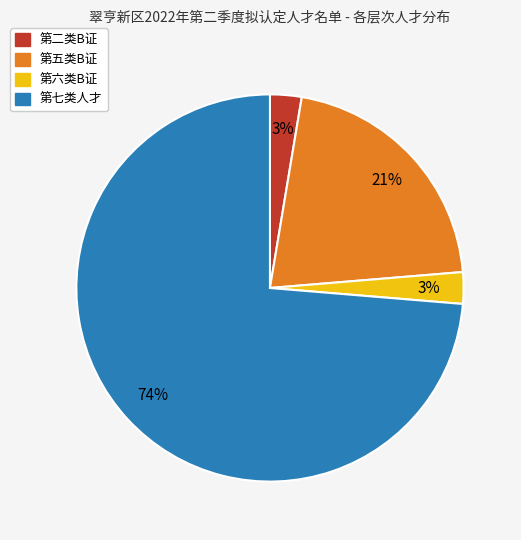

Is there a majority slice in this chart?

Yes